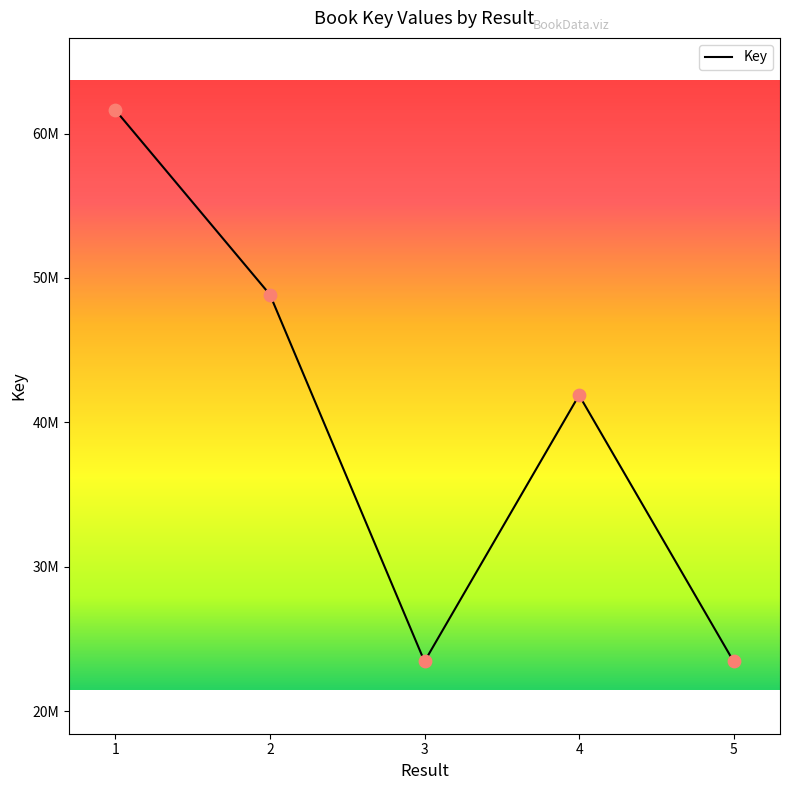

What is the ratio of the value at 2 to the value at 3?

2.1